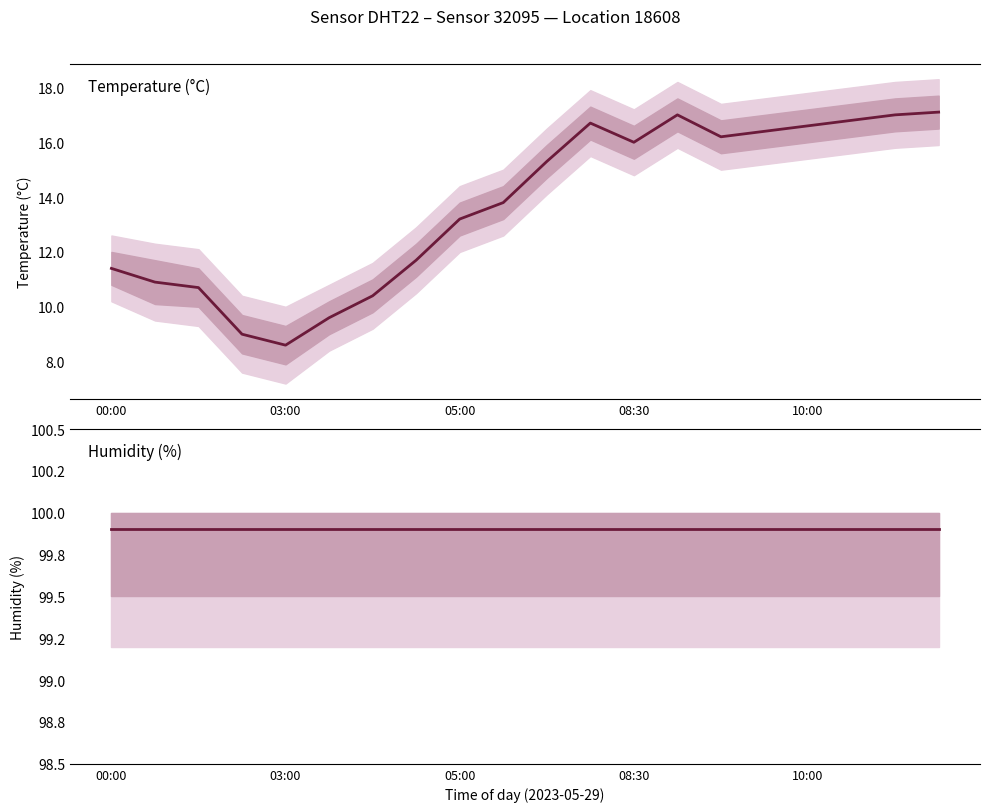

The temperature series shows 4.2 at 05:00. True or false?

False